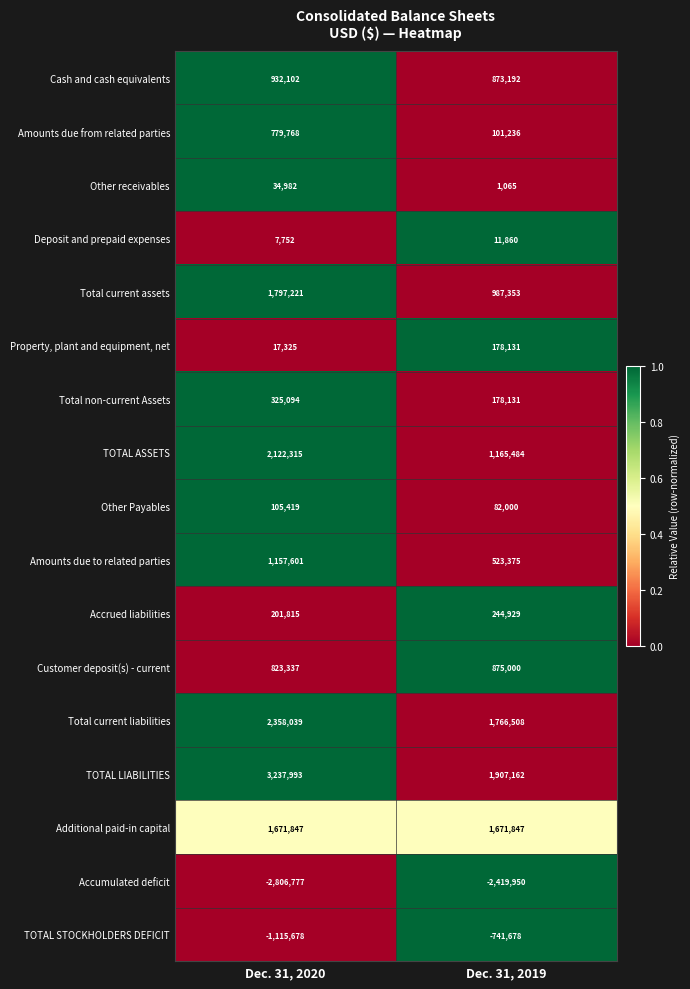

Which series has the largest range (max minus min)?

TOTAL LIABILITIES